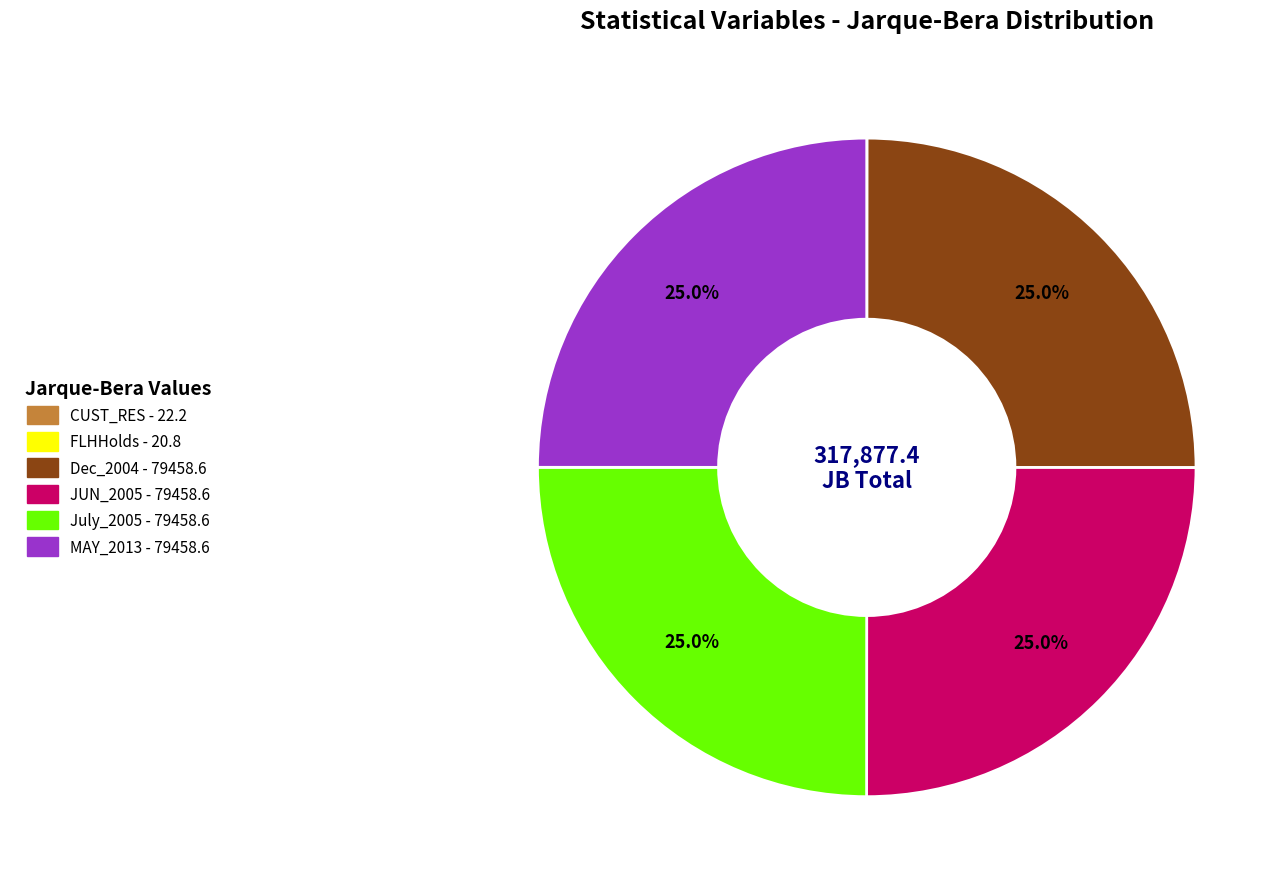

Does Dec_2004 represent more than half of the total?

No